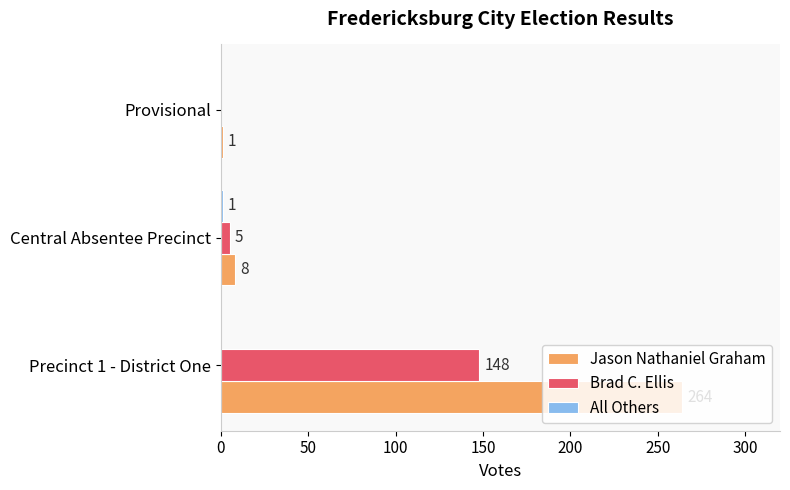

Between Central Absentee Precinct and Provisional, which series saw the biggest shift?

Jason Nathaniel Graham